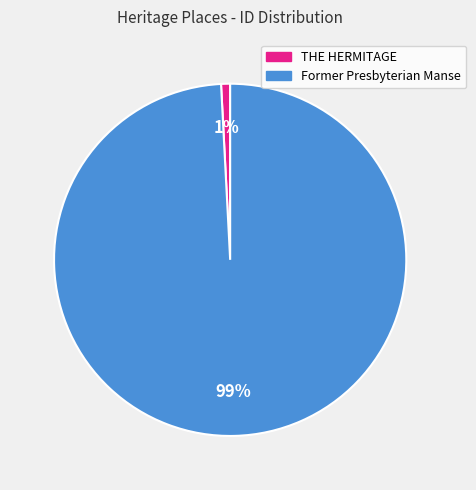

Do Former Presbyterian Manse and THE HERMITAGE together represent more than half of the pie?

Yes